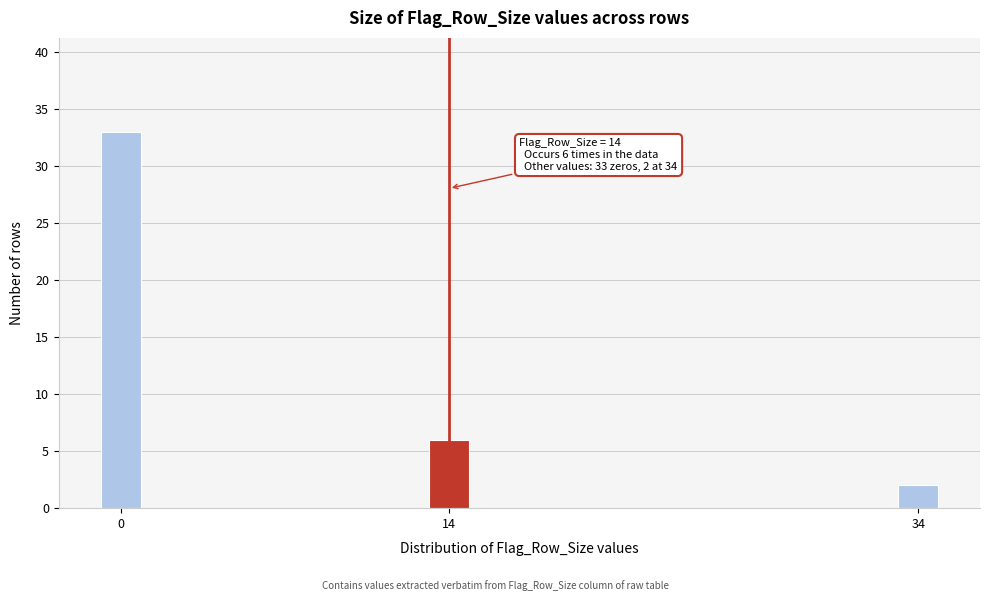

Reading left to right, list all the values displayed in this chart.

33	6	2